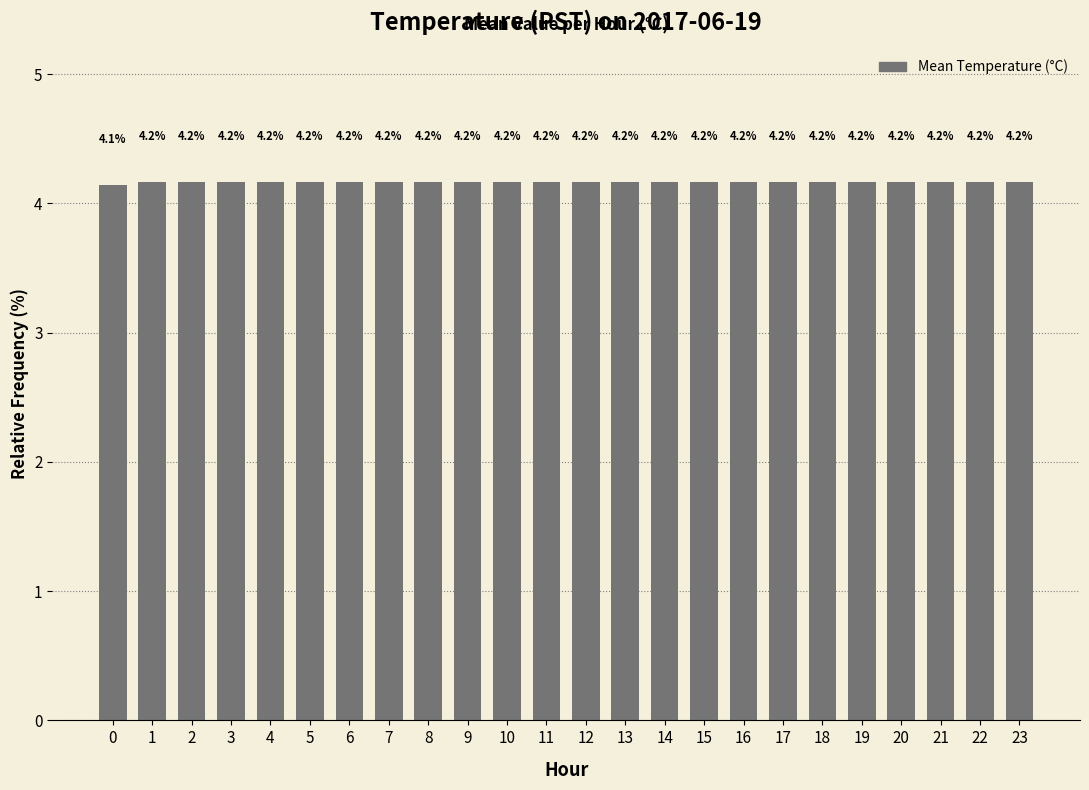

What is the ratio of the value at 13 to the value at 9?

1.0